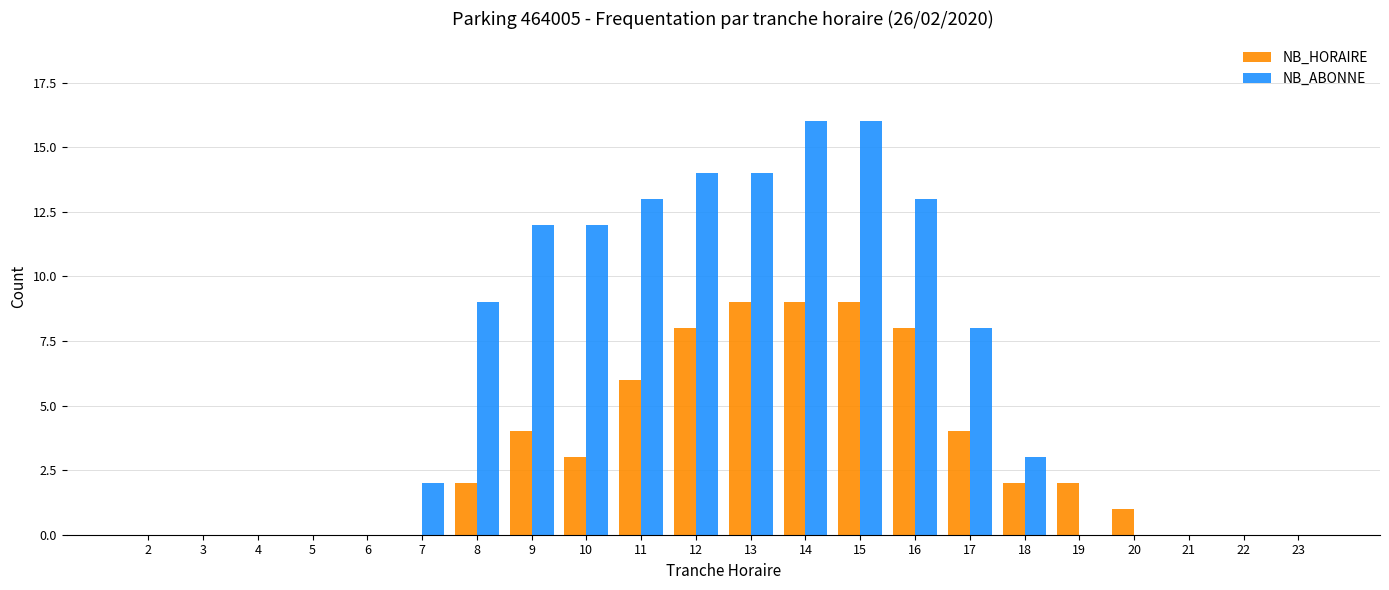

What is the sum of all NB_HORAIRE values?

67